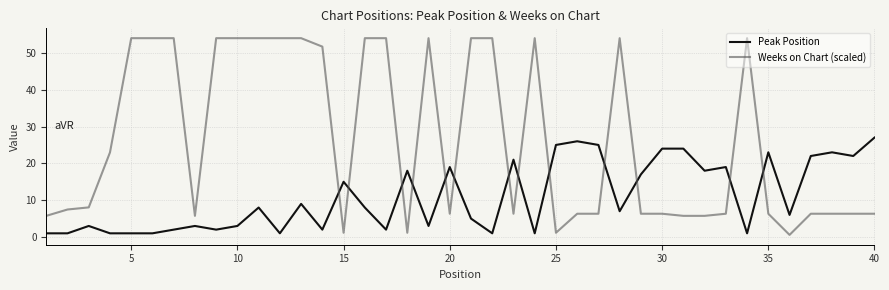

Which series has the largest range (max minus min)?

Weeks on Chart (scaled)